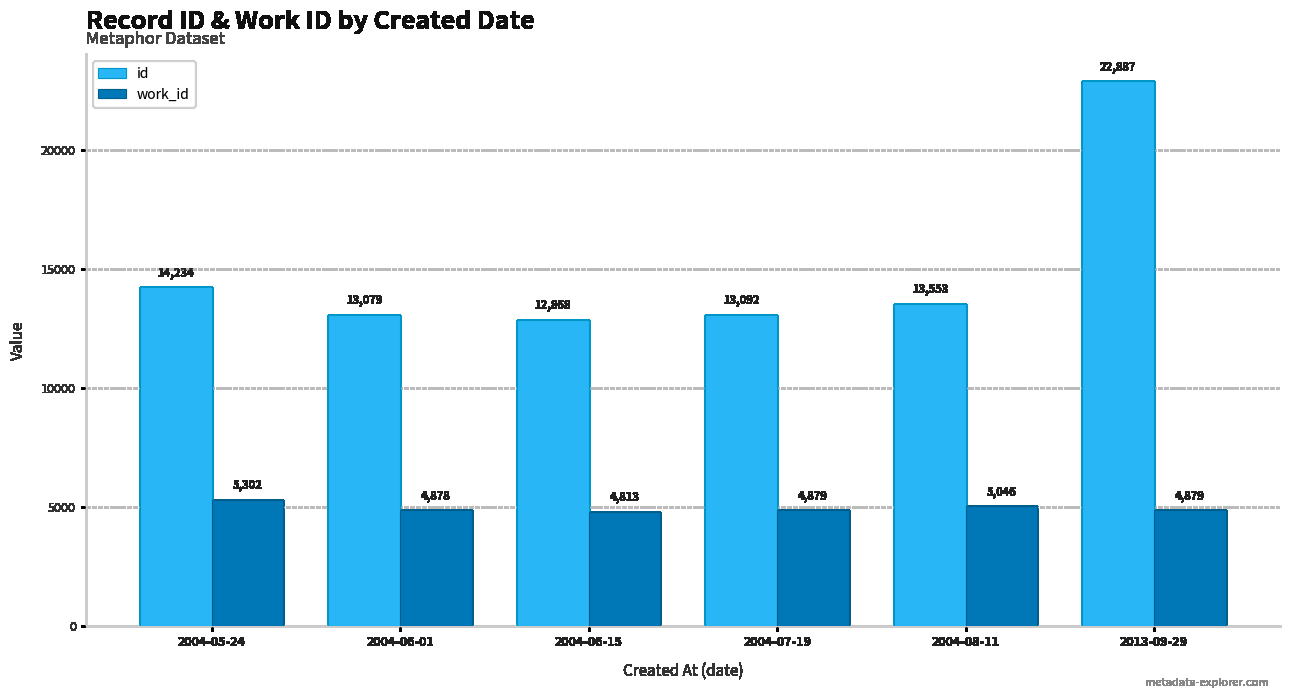

What is the label of the 3rd bar from the right?

2004-07-19